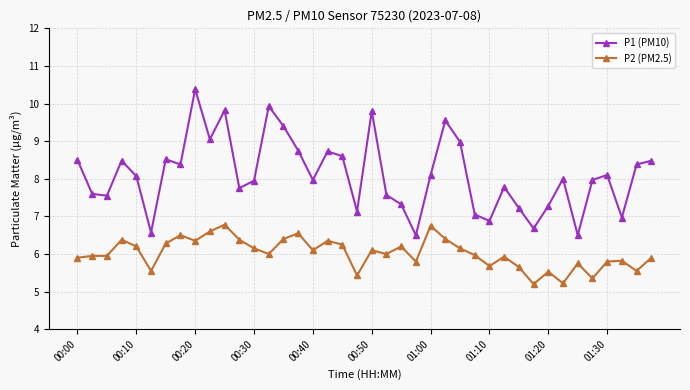

Count the number of data series in this chart.

2